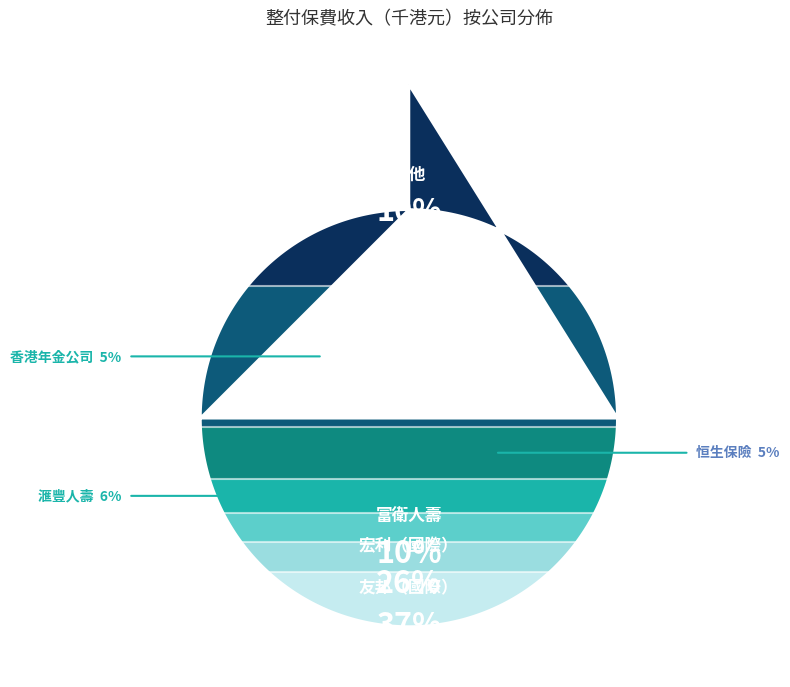

To the nearest percent, what is the difference between the 滙豐人壽 and 富衛人壽 slice percentages?

4%